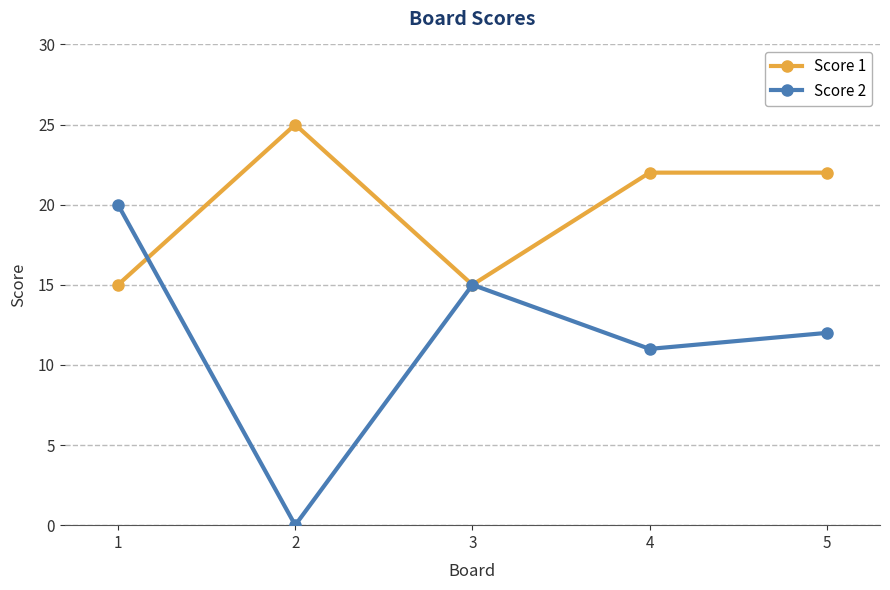

Does the chart have visible grid lines?

Yes